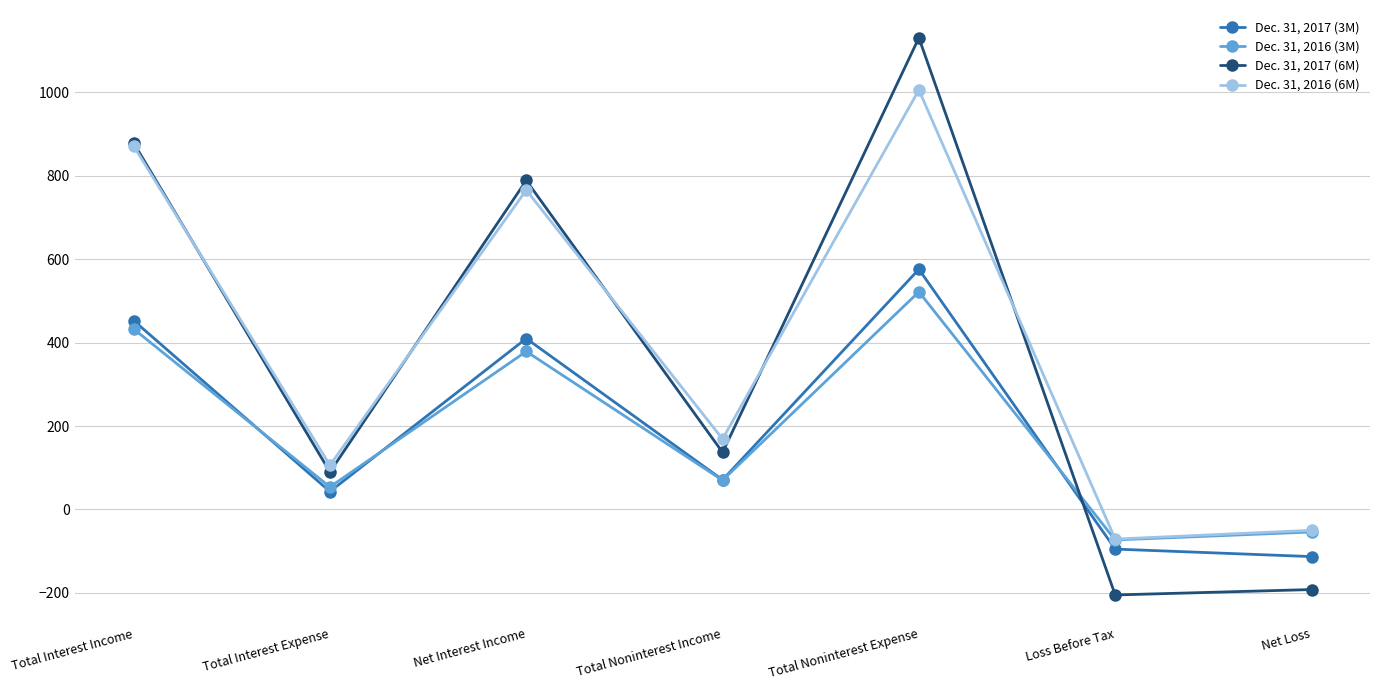

Reading right to left, extract all data points from this chart.

Dec. 31, 2017 (3M): Net Loss=-113	Loss Before Tax=-95	Total Noninterest Expense=576	Total Noninterest Income=71	Net Interest Income=410	Total Interest Expense=43	Total Interest Income=453
Dec. 31, 2016 (3M): Net Loss=-54	Loss Before Tax=-73	Total Noninterest Expense=522	Total Noninterest Income=70	Net Interest Income=379	Total Interest Expense=54	Total Interest Income=433
Dec. 31, 2017 (6M): Net Loss=-192	Loss Before Tax=-205	Total Noninterest Expense=1131	Total Noninterest Income=137	Net Interest Income=789	Total Interest Expense=90	Total Interest Income=879
Dec. 31, 2016 (6M): Net Loss=-50	Loss Before Tax=-71	Total Noninterest Expense=1006	Total Noninterest Income=169	Net Interest Income=766	Total Interest Expense=106	Total Interest Income=872